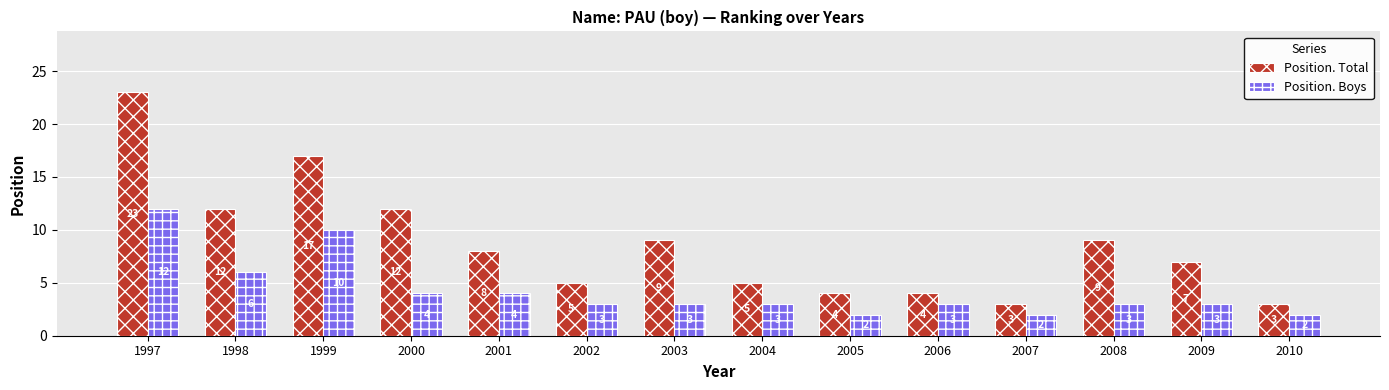

At 2010, list the series in order from smallest to largest.

Position. Boys, Position. Total